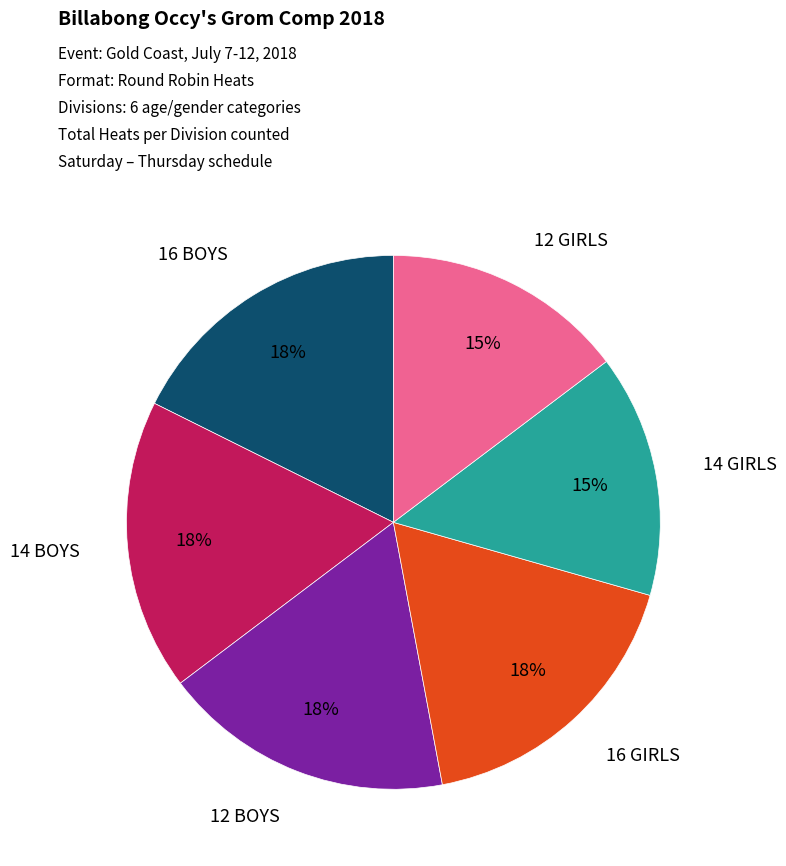

To the nearest percent, what is the average slice percentage?

17%